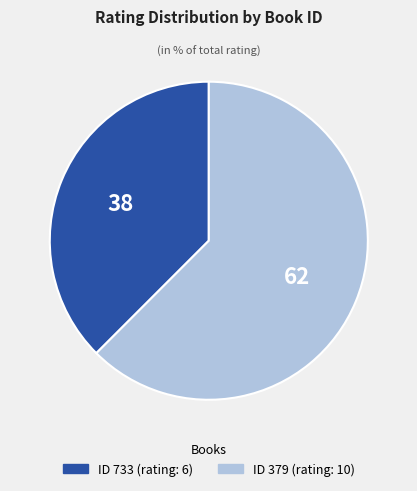

Is there a majority slice in this chart?

Yes